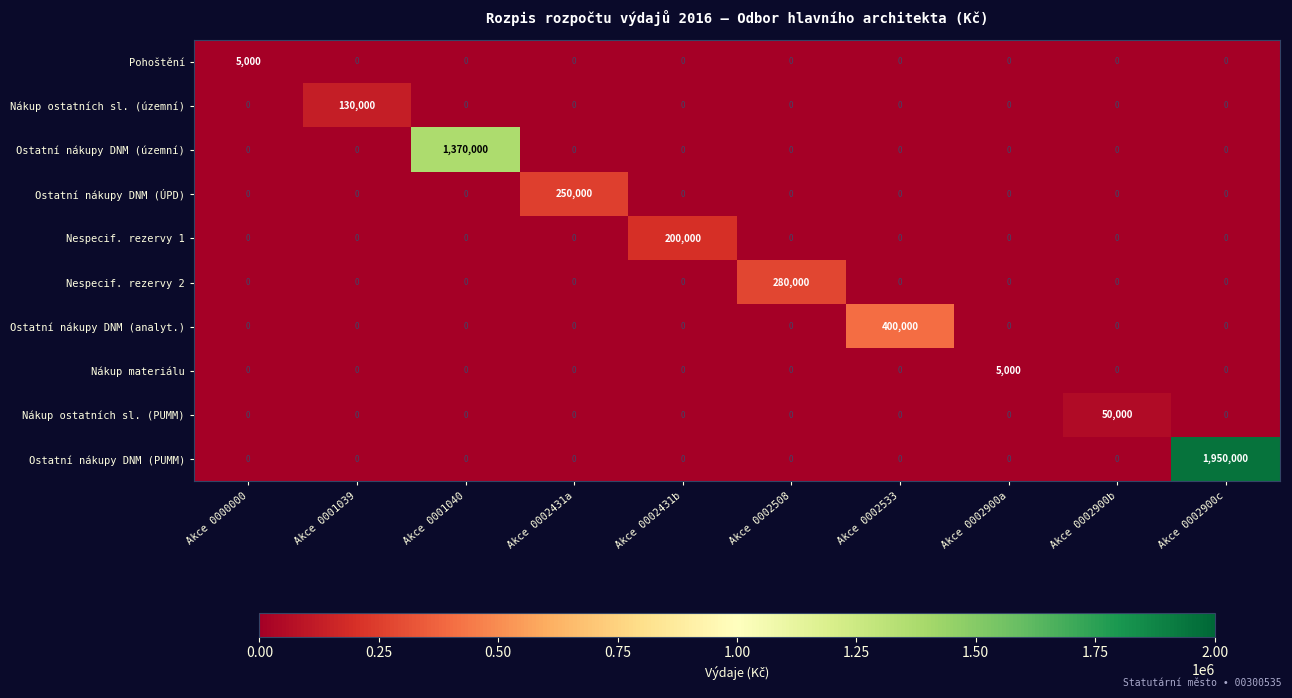

Which series has the widest spread of values?

Ostatní nákupy DNM (PUMM)